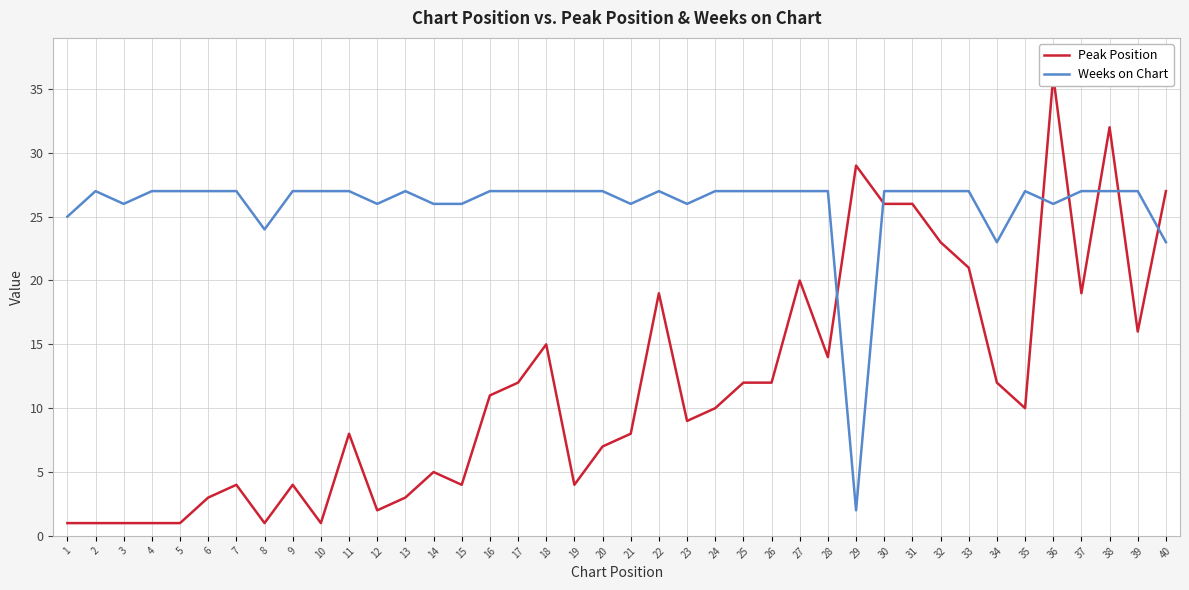

What is the maximum value for Weeks on Chart?

27